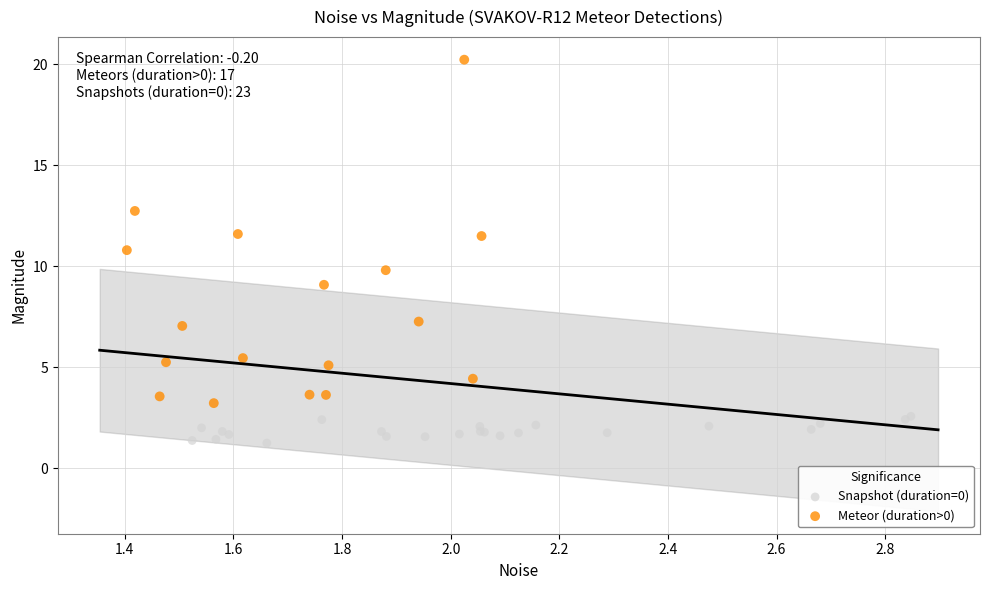

Which series has the largest Y range (max minus min)?

Meteor (duration>0)